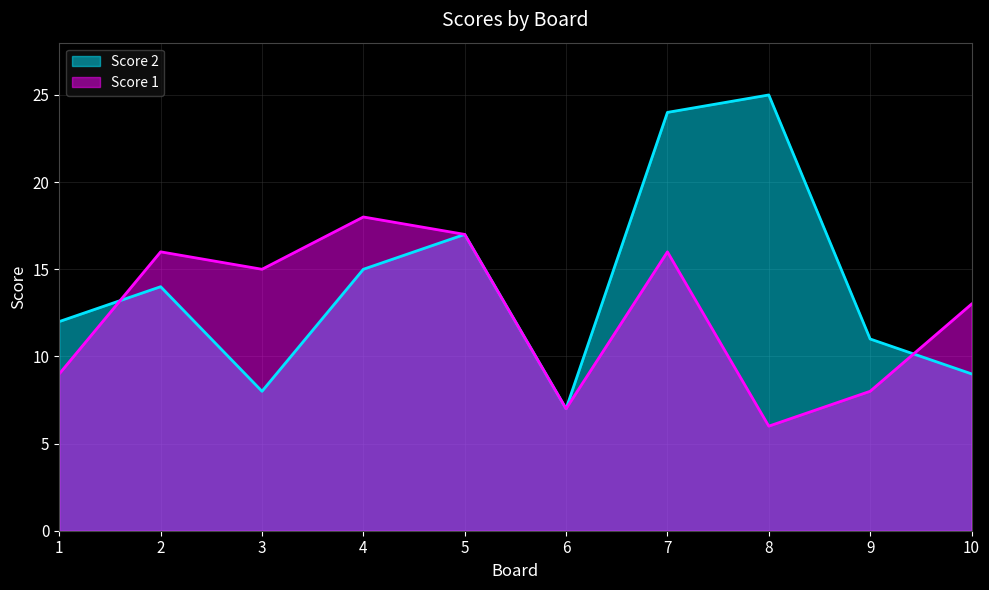

Reading left to right, extract all data points from this chart.

Score 1: 1=9	2=16	3=15	4=18	5=17	6=7	7=16	8=6	9=8	10=13
Score 2: 1=12	2=14	3=8	4=15	5=17	6=7	7=24	8=25	9=11	10=9